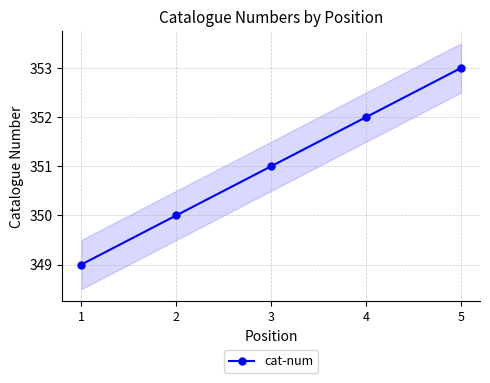

Is this an area chart (filled region under the line)?

No